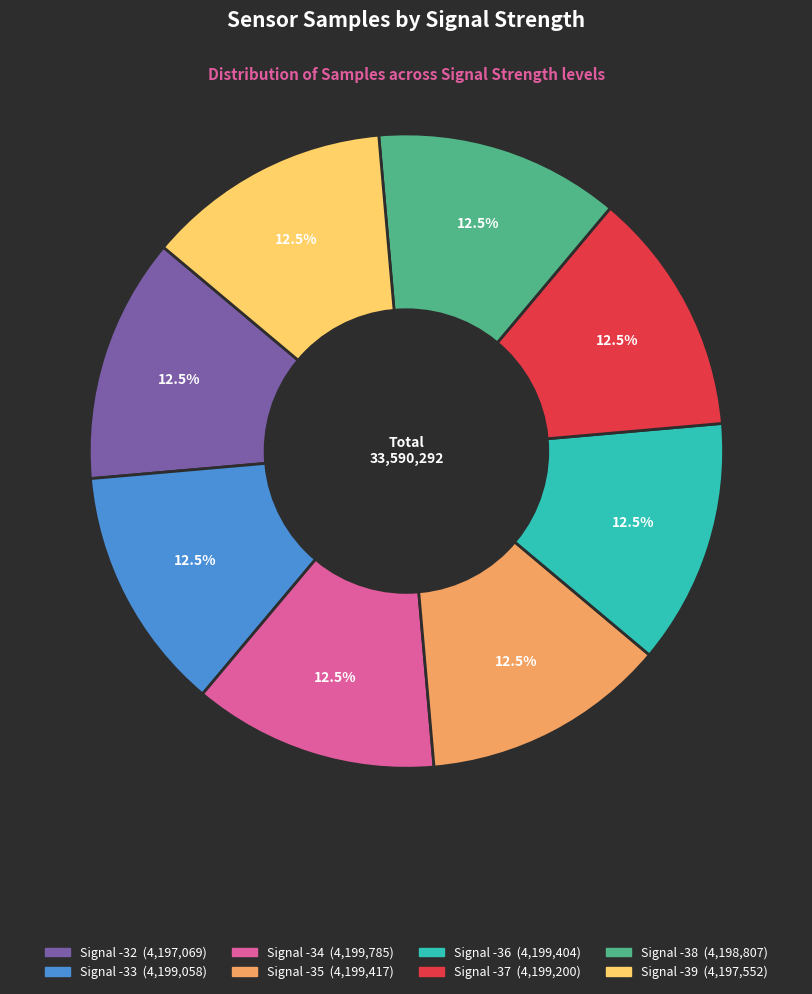

Does any single category account for the majority?

No